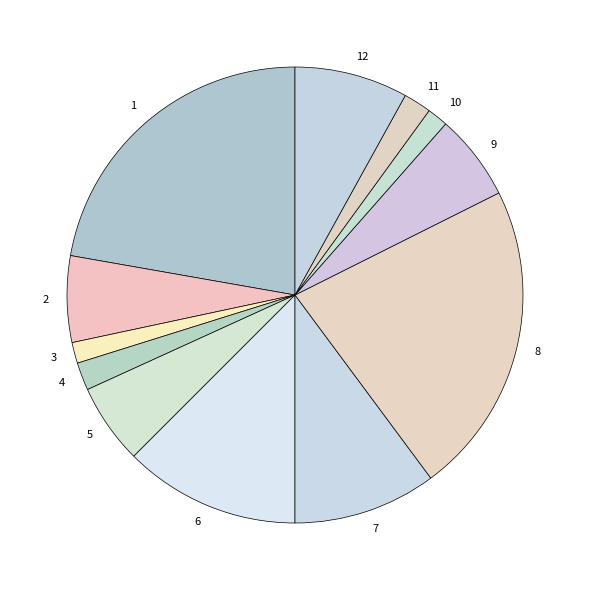

Does 11 account for over 50% of the chart?

No